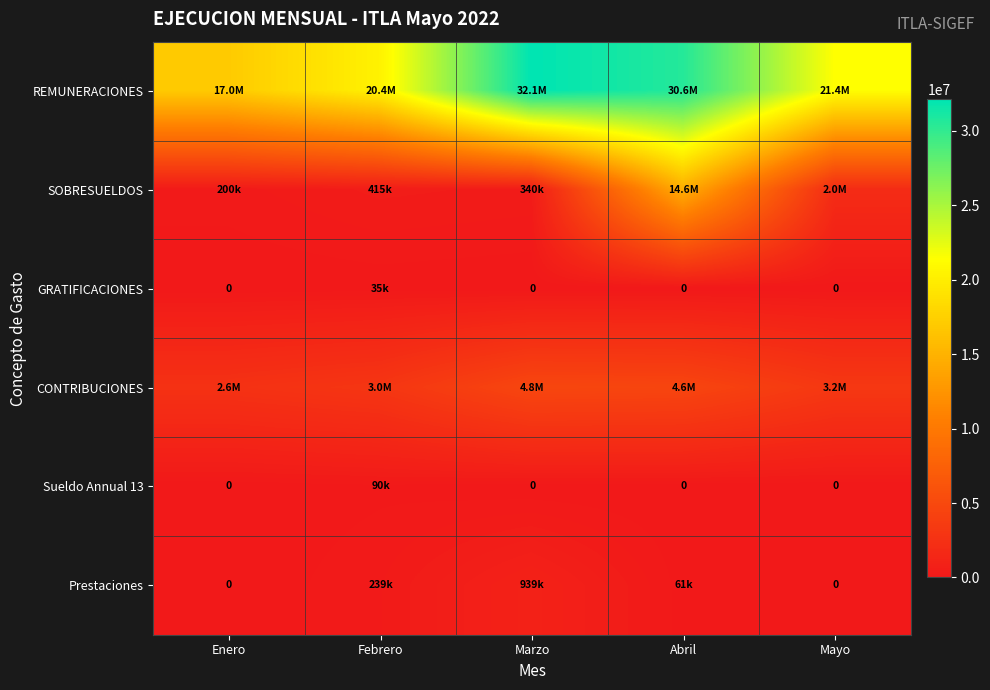

Rank the series by their maximum value, from lowest to highest.

GRATIFICACIONES, Sueldo Annual 13, Prestaciones, CONTRIBUCIONES, SOBRESUELDOS, REMUNERACIONES